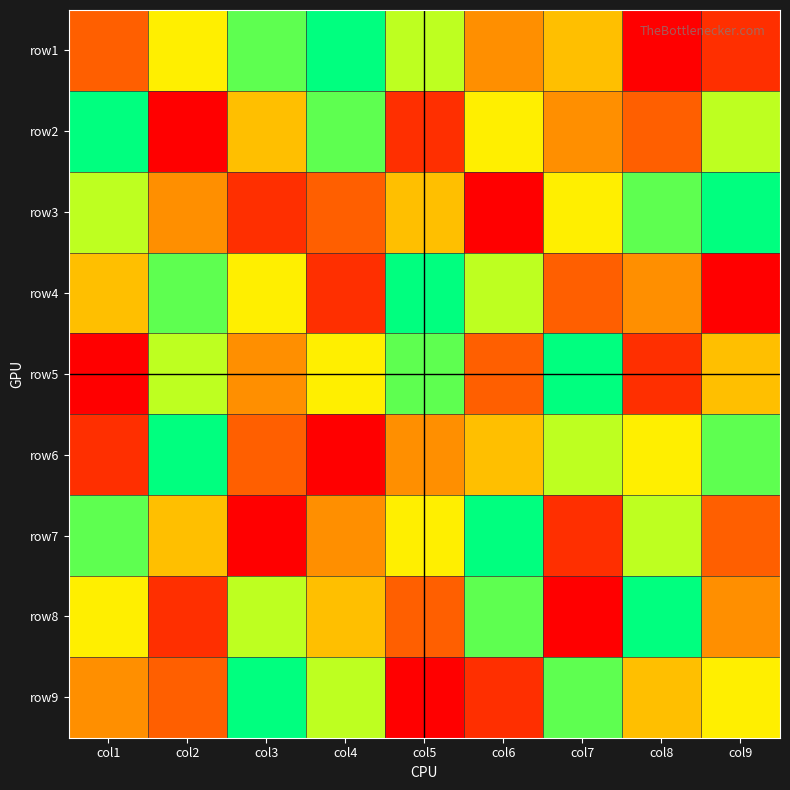

Rank the series by their maximum value, from highest to lowest.

row1, row2, row3, row4, row5, row6, row7, row8, row9